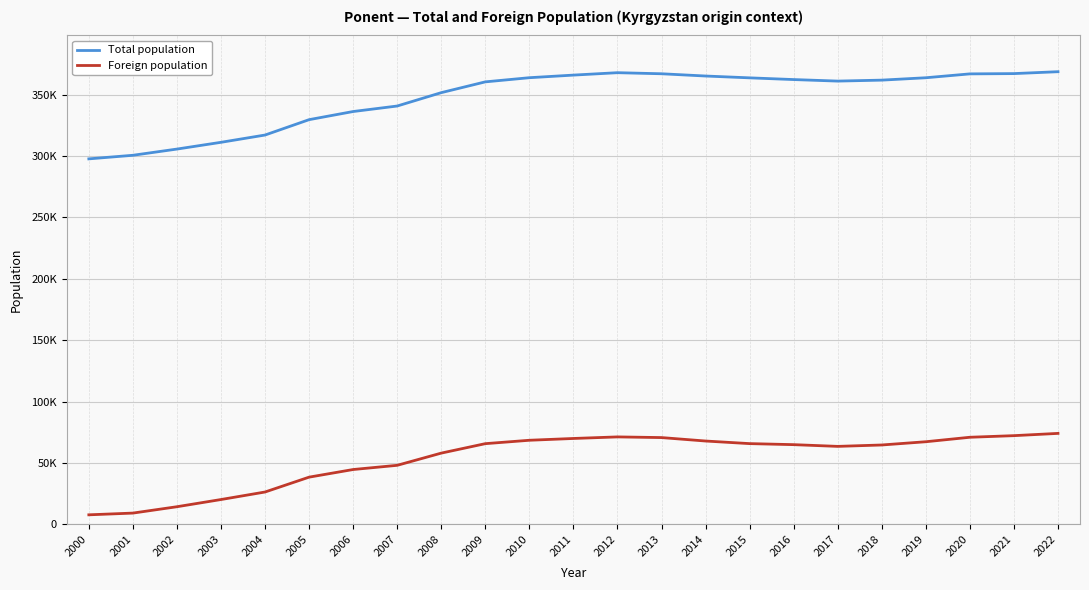

How many interior local valleys does the Foreign population series have?

1